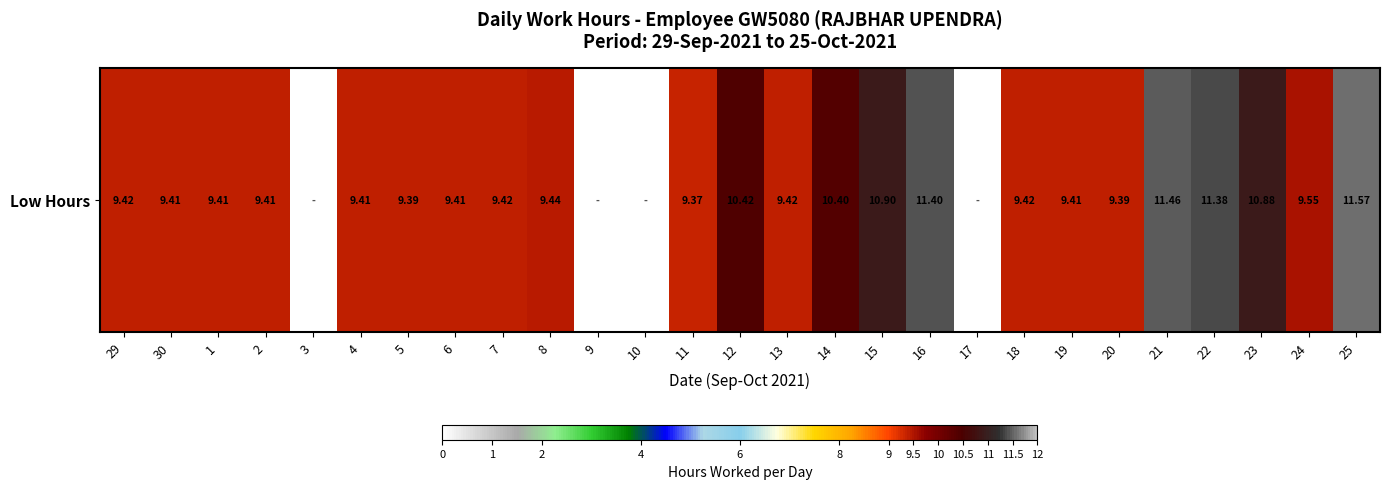

At which label does the data first exceed 9?

29